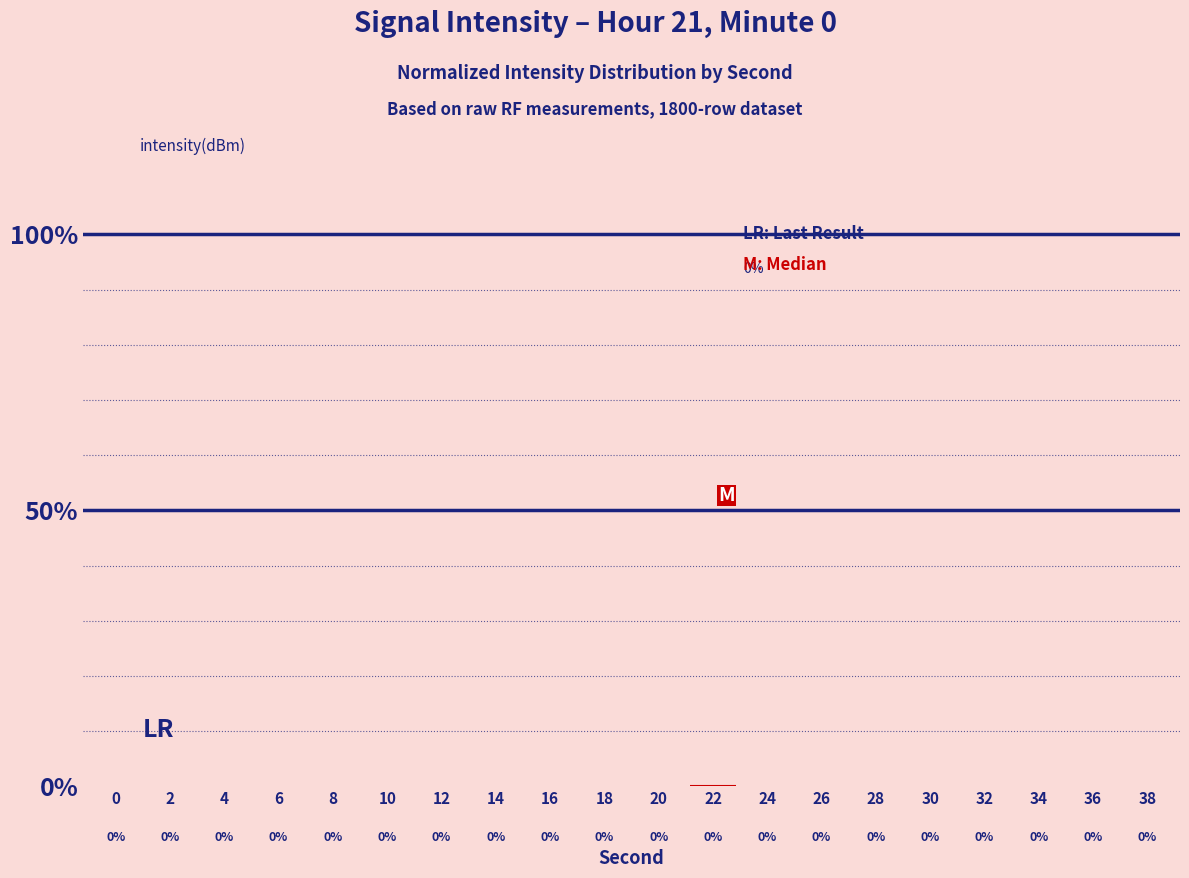

The value at 10 is 95.2. True or false?

False